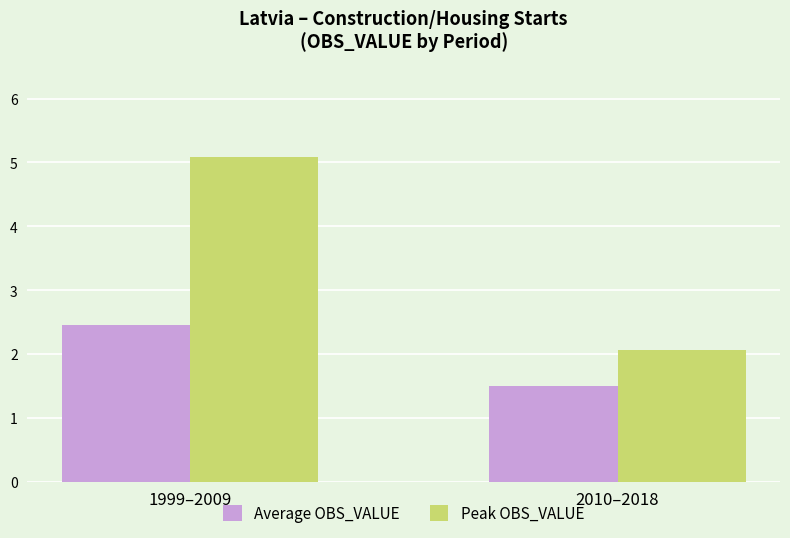

Reading right to left, transcribe all the data shown in this chart.

Average OBS_VALUE: 2010–2018=1.5	1999–2009=2.5
Peak OBS_VALUE: 2010–2018=2.1	1999–2009=5.1